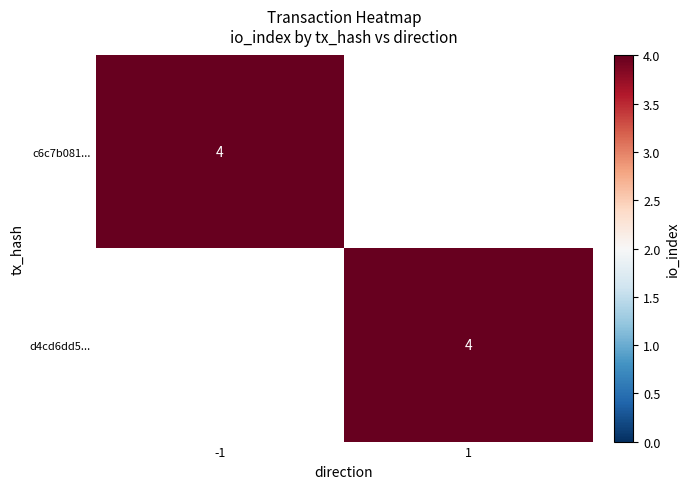

Which series changed the most between direction and io_index?

c6c7b081...